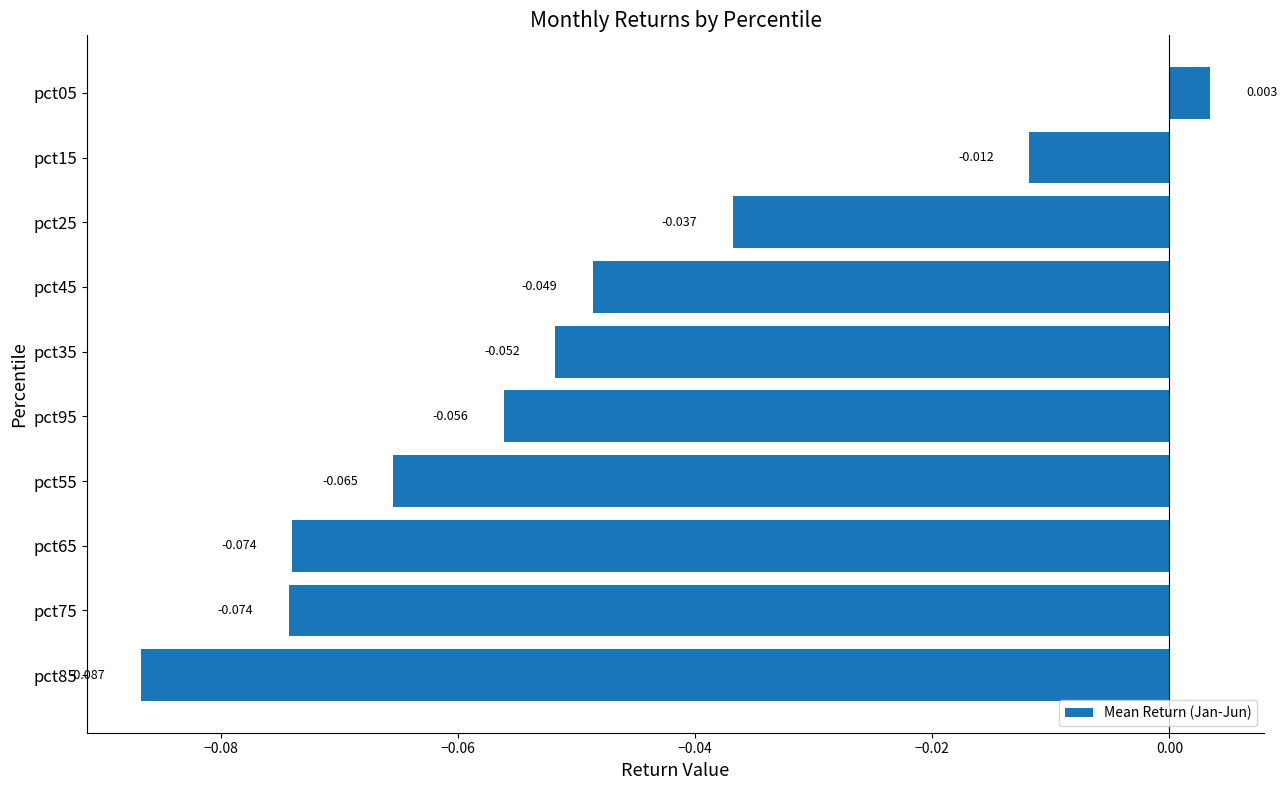

Are the bars horizontal?

Yes